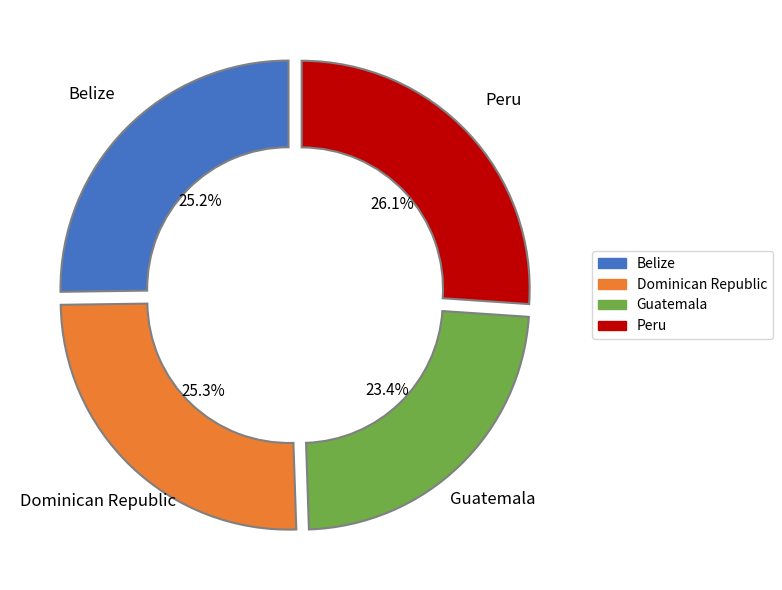

Does any single category account for the majority?

No